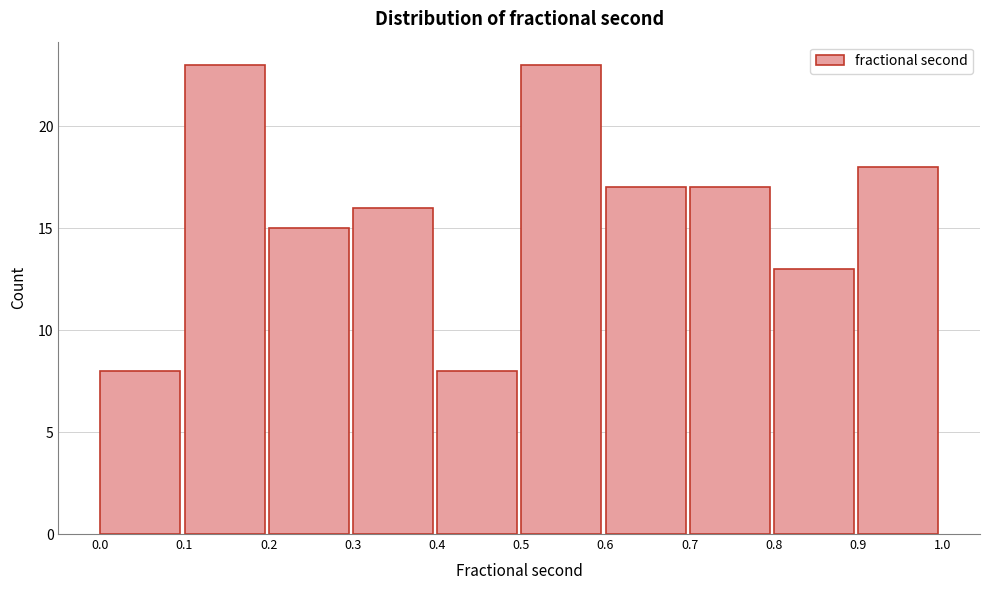

What is the height of the bar covering 0.2 to 0.3 on the x-axis? The values are not printed on the chart, so give them approximately, as read against the axis.

15